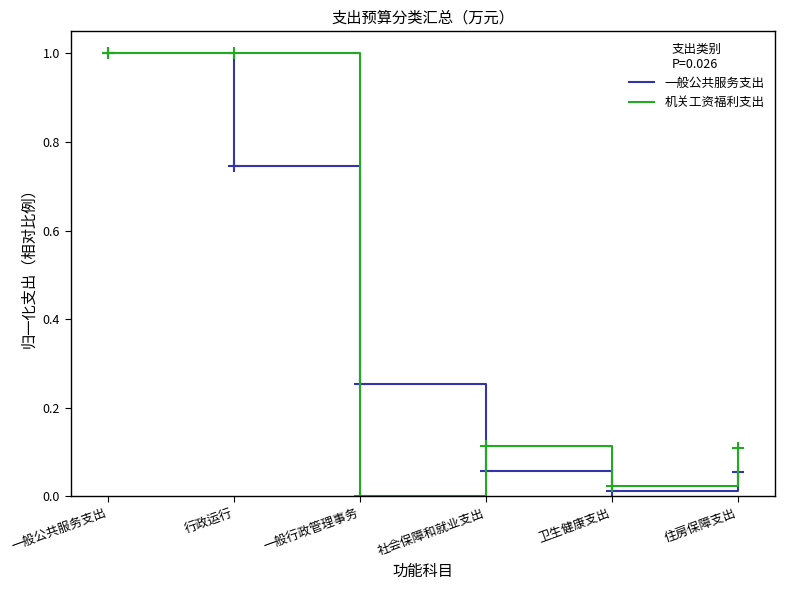

At which label does 一般公共服务支出 reach its peak?

一般公共服务支出